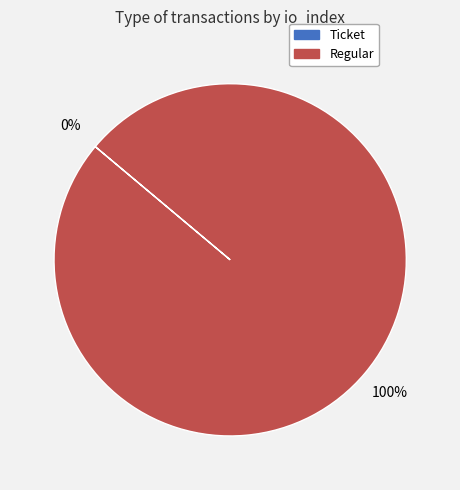

To the nearest percent, what is the difference between the largest and smallest slice percentages?

100%